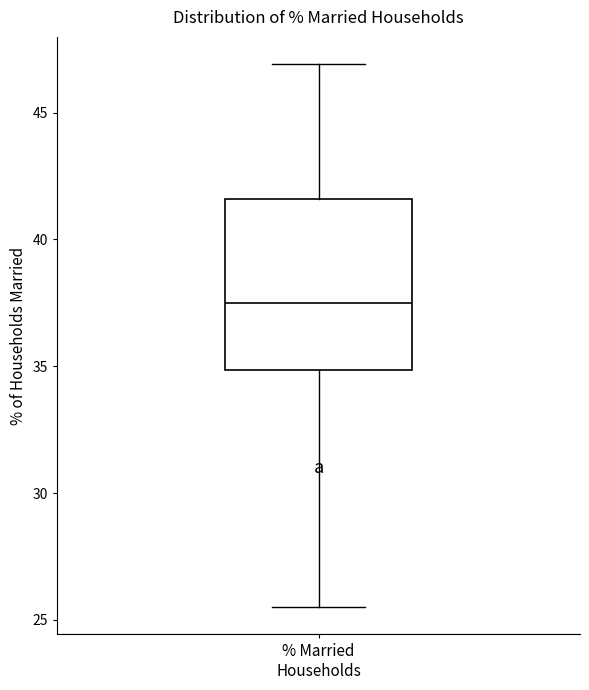

Where does the median line of the box for % Married Households sit on the y-axis? The values are not printed on the chart, so give them approximately, as read against the axis.

37.5